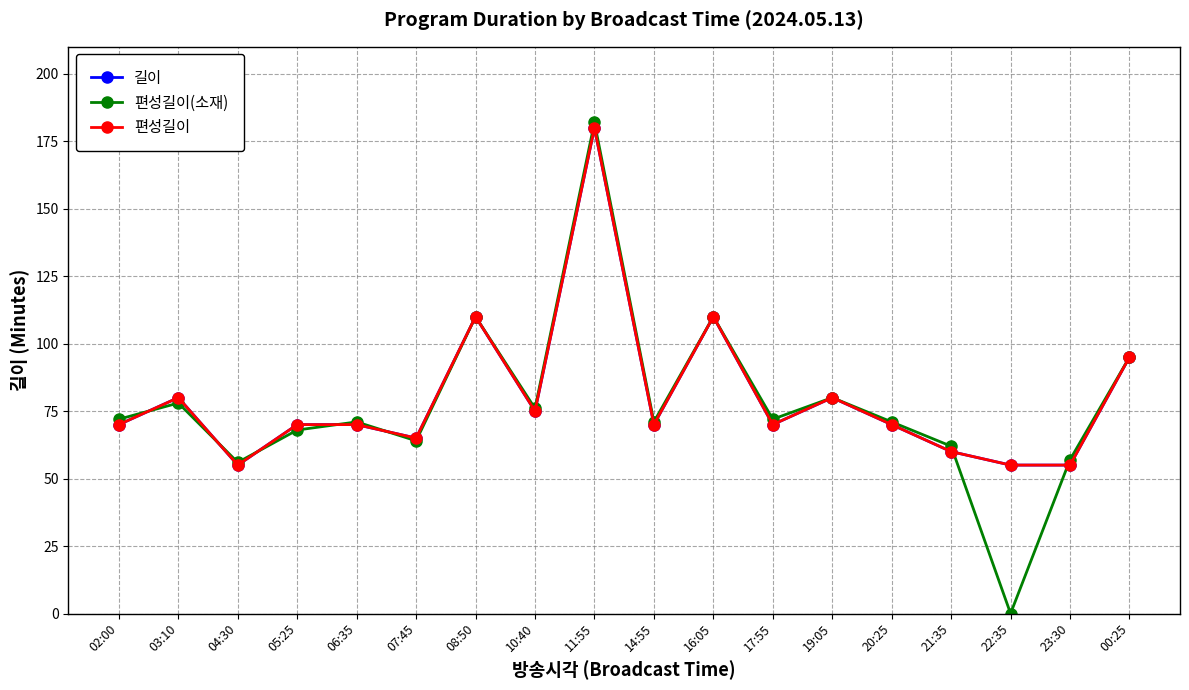

True or false: 편성길이(소재) and 편성길이 intersect in this chart.

True